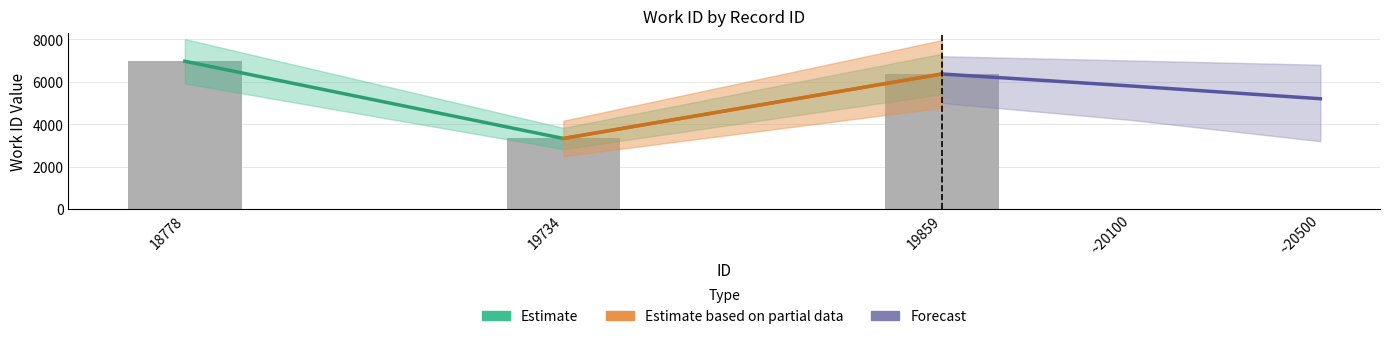

What value does the data have at 19734?

3330